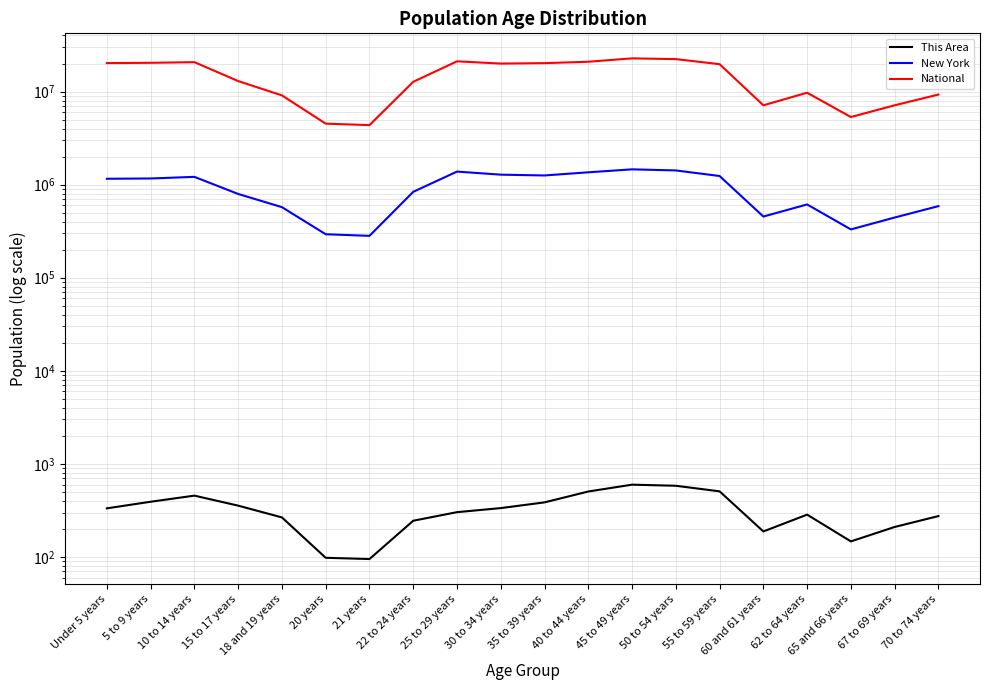

What is the spread (max minus min) of values at 21 years?

4354199